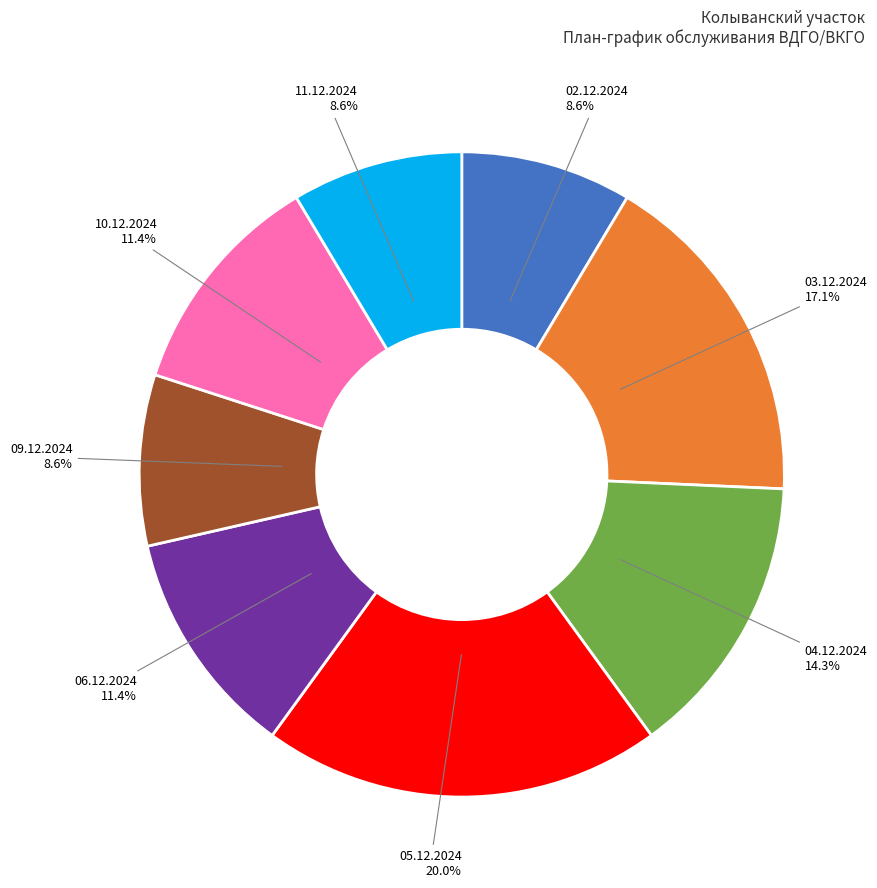

Which category has the biggest portion of the pie?

05.12.2024